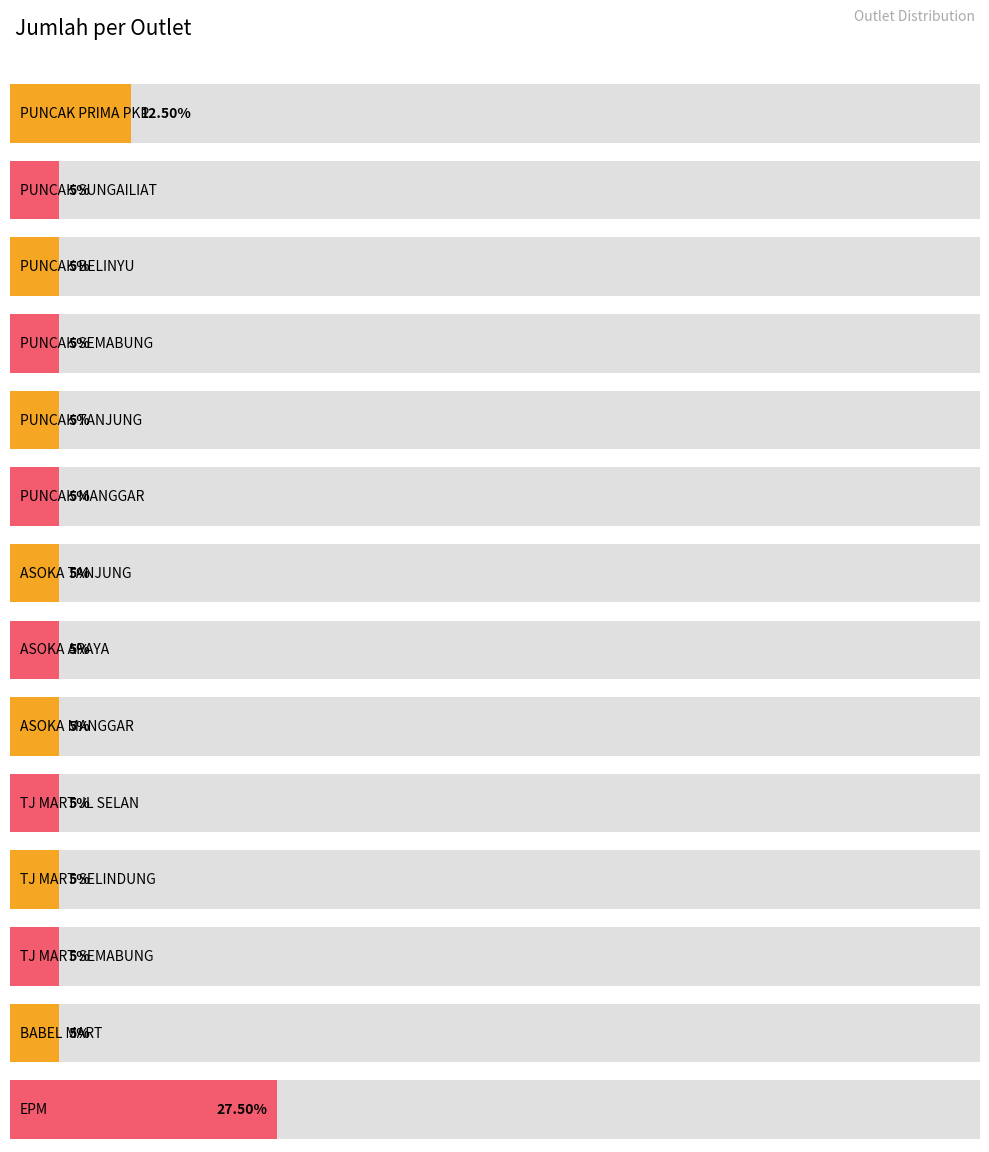

Between TJ MART SEMABUNG and EPM, which is larger?

EPM